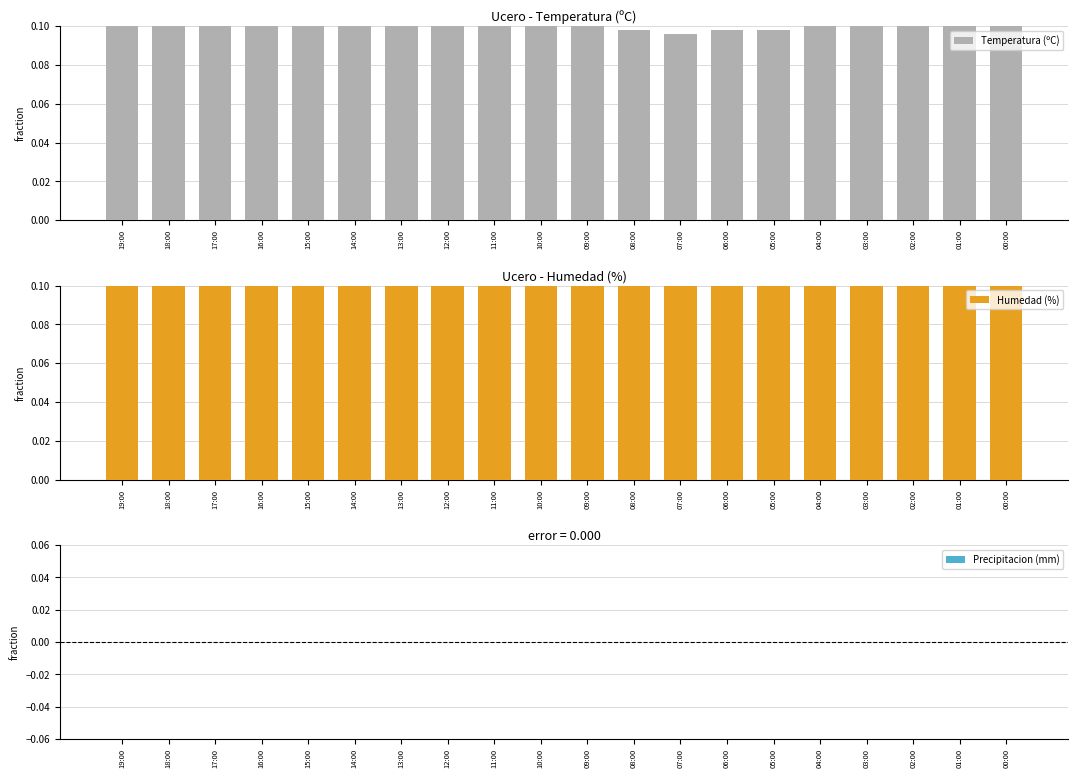

Which series changed the most between 19:00 and 10:00?

Humedad (%)